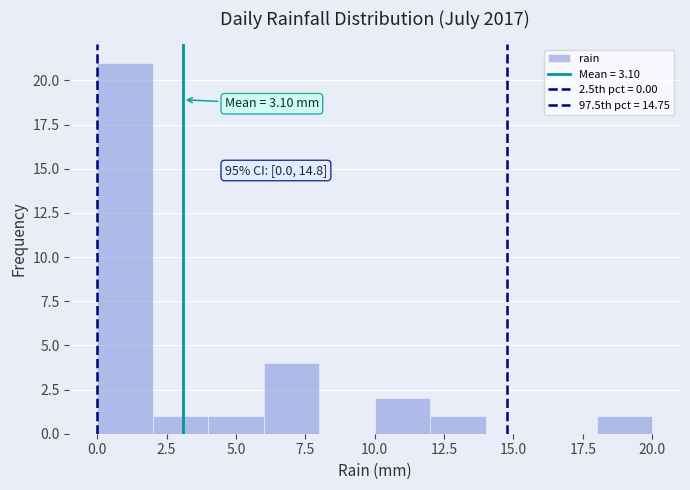

Which range on the x-axis has the tallest bar?

0 to 2